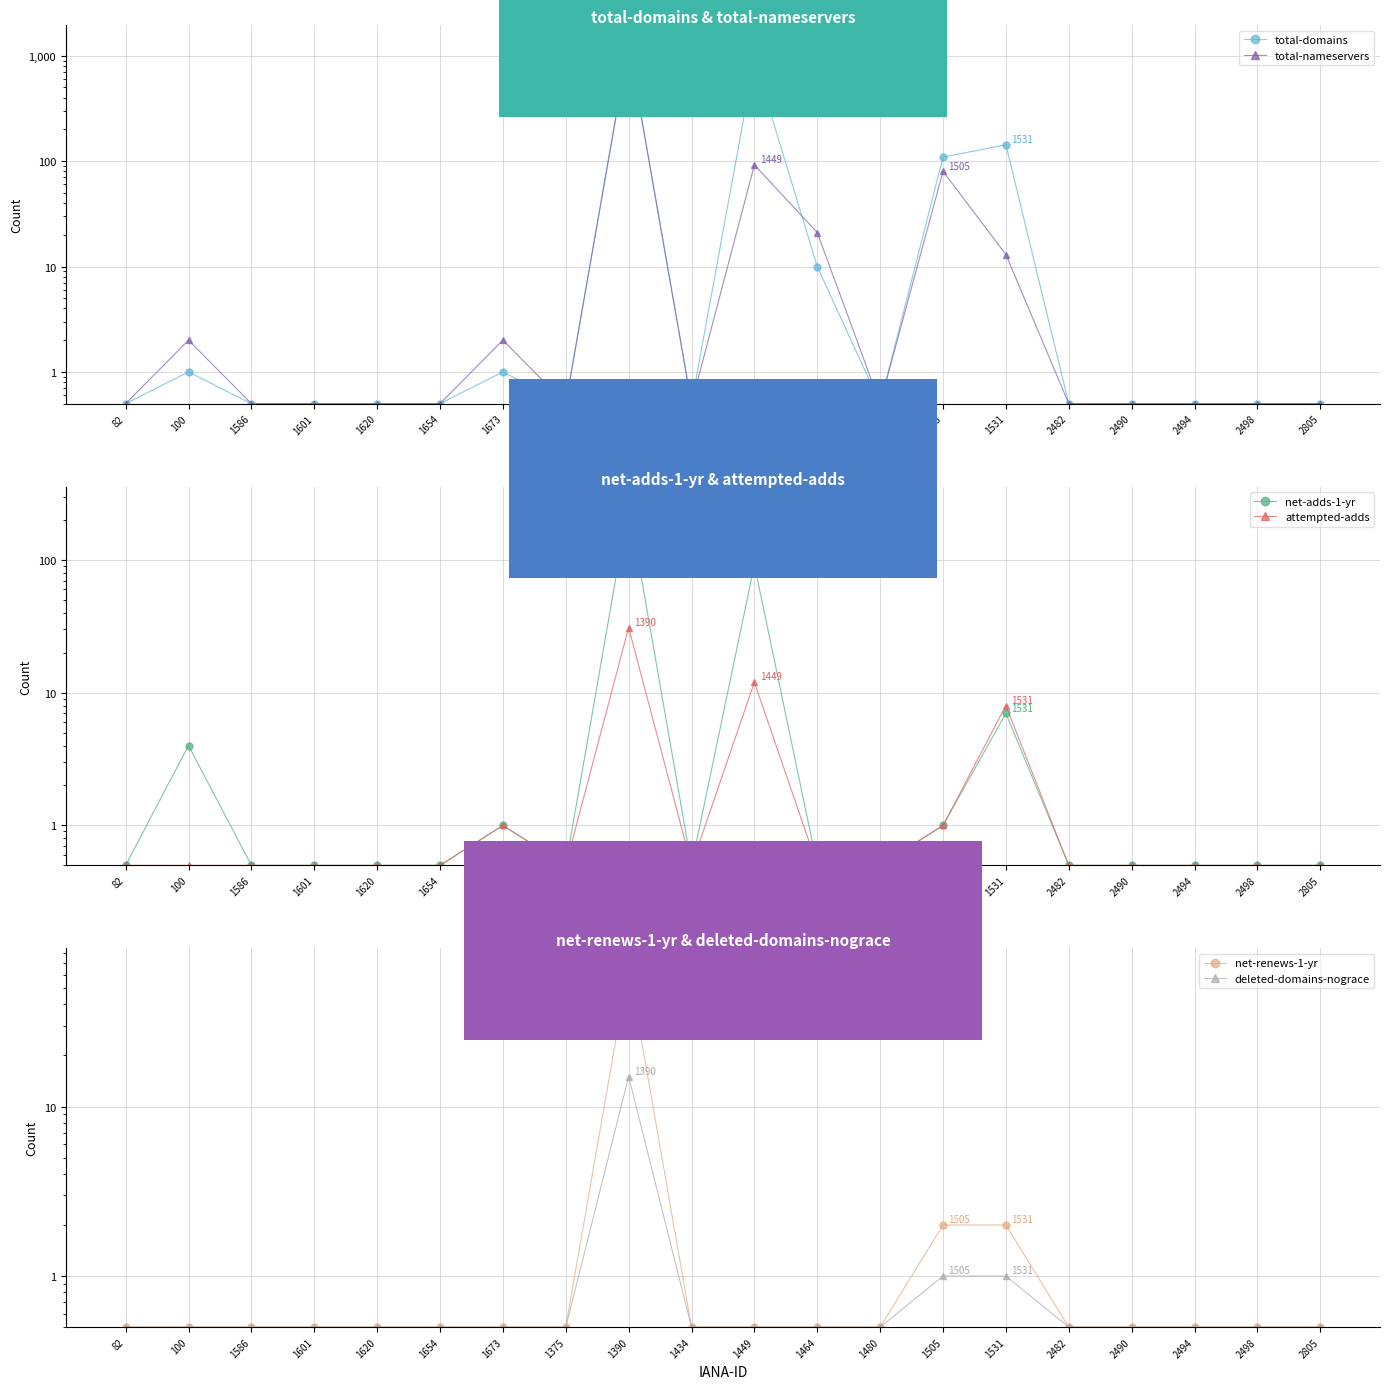

Rank the series by their maximum value, from highest to lowest.

total-domains, total-nameservers, net-adds-1-yr, net-renews-1-yr, attempted-adds, deleted-domains-nograce